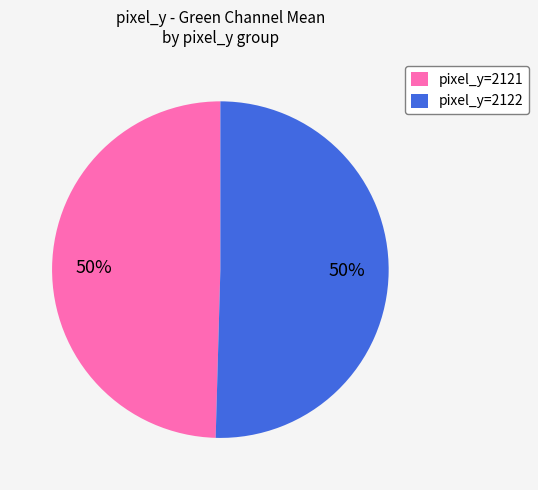

The pixel_y=2121 slice represents 40% of the pie. True or false?

False